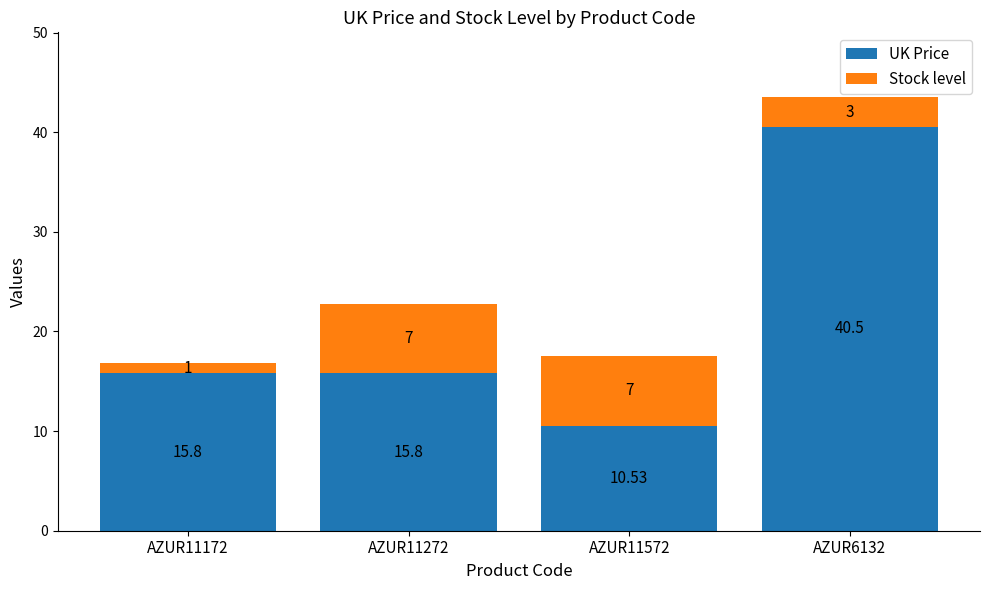

At which category is the sum across all series the highest?

AZUR6132